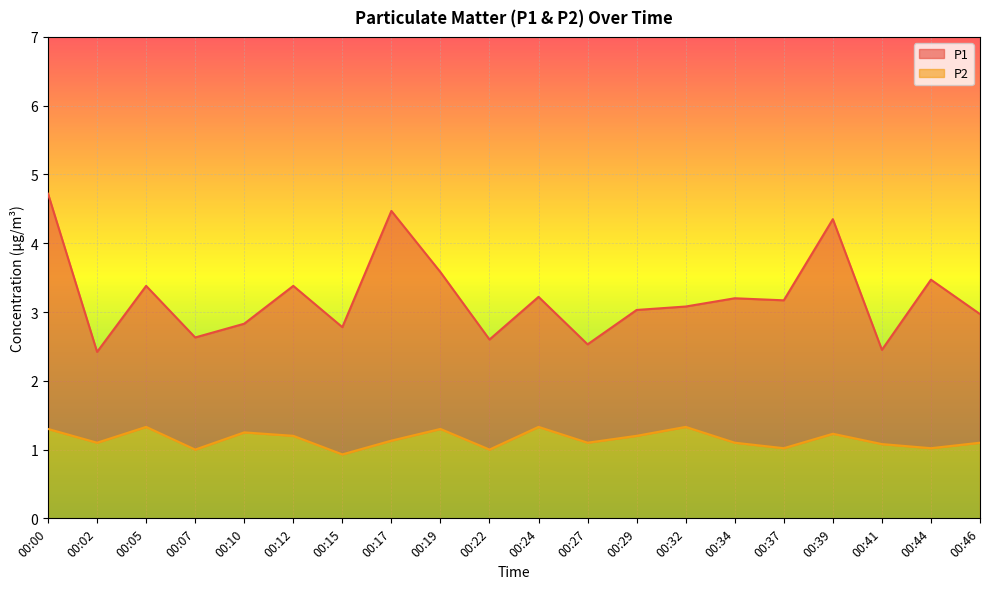

What is the value of the P1 point at the 17th from the left?

4.3